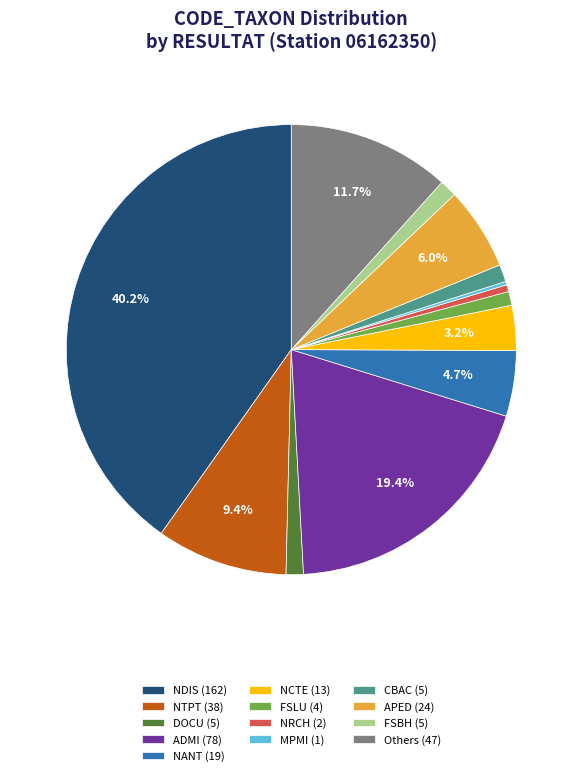

What is the largest slice in the pie chart?

NDIS (162)